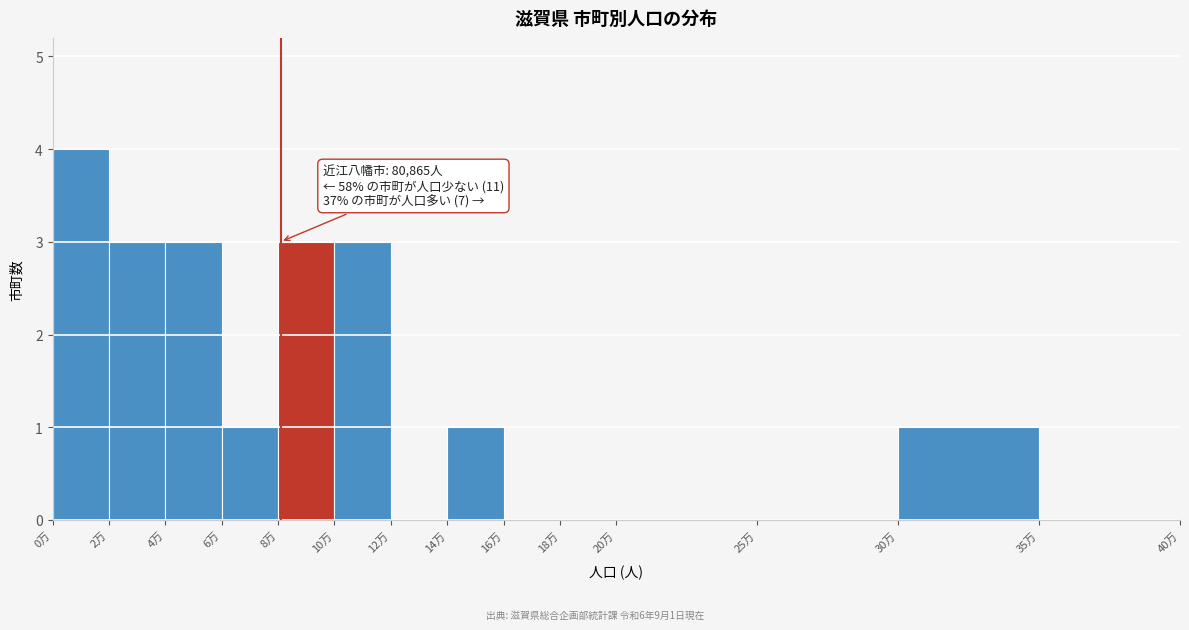

Reading left to right, list all the values displayed in this chart.

0万=4	2万=3	4万=3	6万=1	8万=3	10万=3	12万=0	14万=1	16万=0	18万=0	20万=0	25万=0	30万=1	35万=0